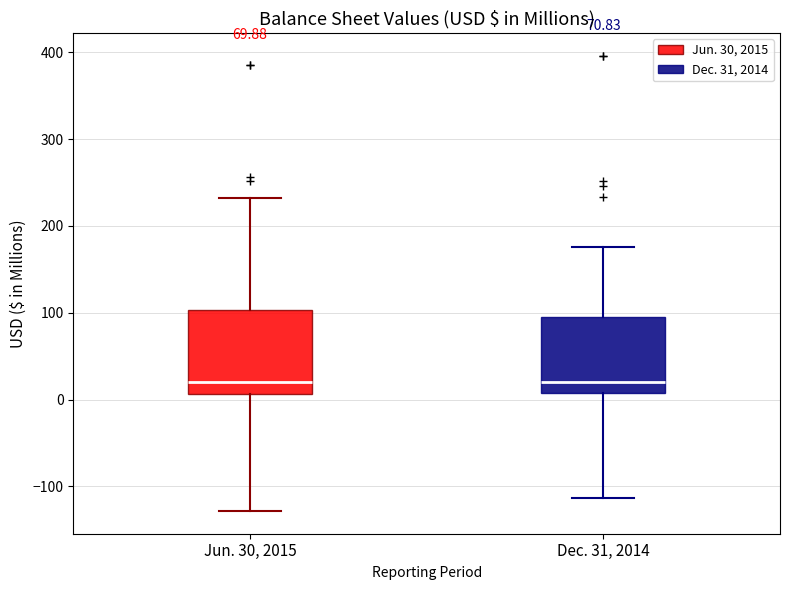

Reading left to right, transcribe this box plot: for each box, give where its median line is, the range the box spans, and where its two whiskers end, as read against the y-axis. The values are not printed on the chart, so give them approximately, as read against the axis.

Jun. 30, 2015: median 20, box 10 to 100, whiskers -130 to 230
Dec. 31, 2014: median 20, box 10 to 90, whiskers -110 to 180